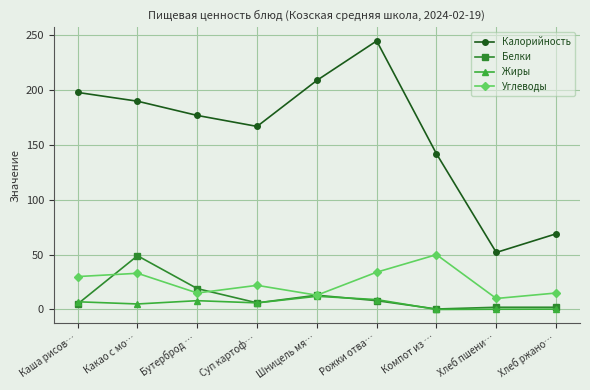

What is the value of the Белки point at the 8th from the left?

2.0